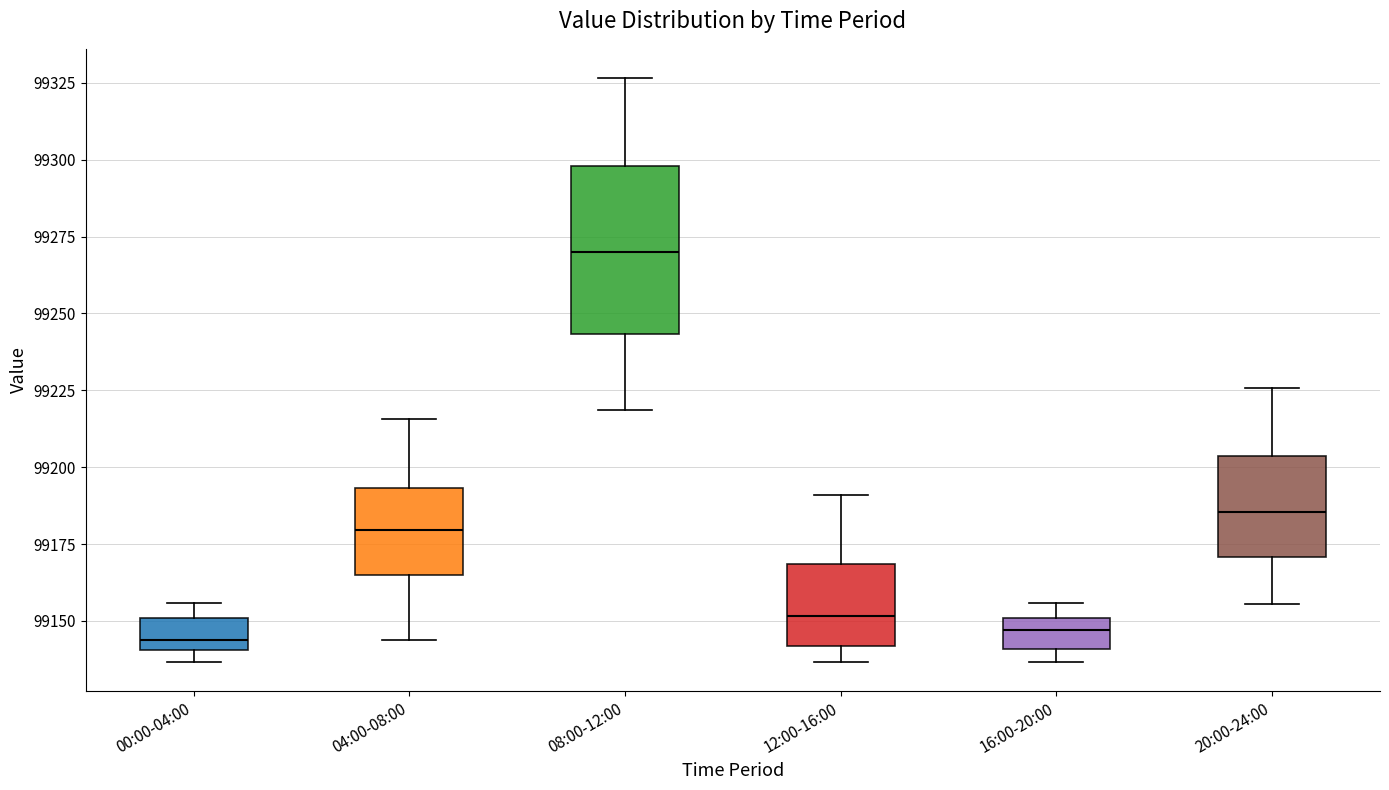

Reading left to right, transcribe this box plot: for each box, give where its median line is, the range the box spans, and where its two whiskers end, as read against the y-axis. The values are not printed on the chart, so give them approximately, as read against the axis.

00:00-04:00: median 99145, box 99140 to 99150, whiskers 99135 to 99155
04:00-08:00: median 99180, box 99165 to 99195, whiskers 99145 to 99215
08:00-12:00: median 99270, box 99245 to 99300, whiskers 99220 to 99325
12:00-16:00: median 99150, box 99140 to 99170, whiskers 99135 to 99190
16:00-20:00: median 99145, box 99140 to 99150, whiskers 99135 to 99155
20:00-24:00: median 99185, box 99170 to 99205, whiskers 99155 to 99225